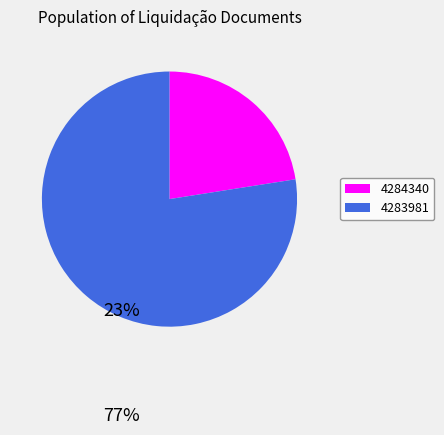

Approximately how many times larger is the value at 4284340 compared to 4283981?

0.3